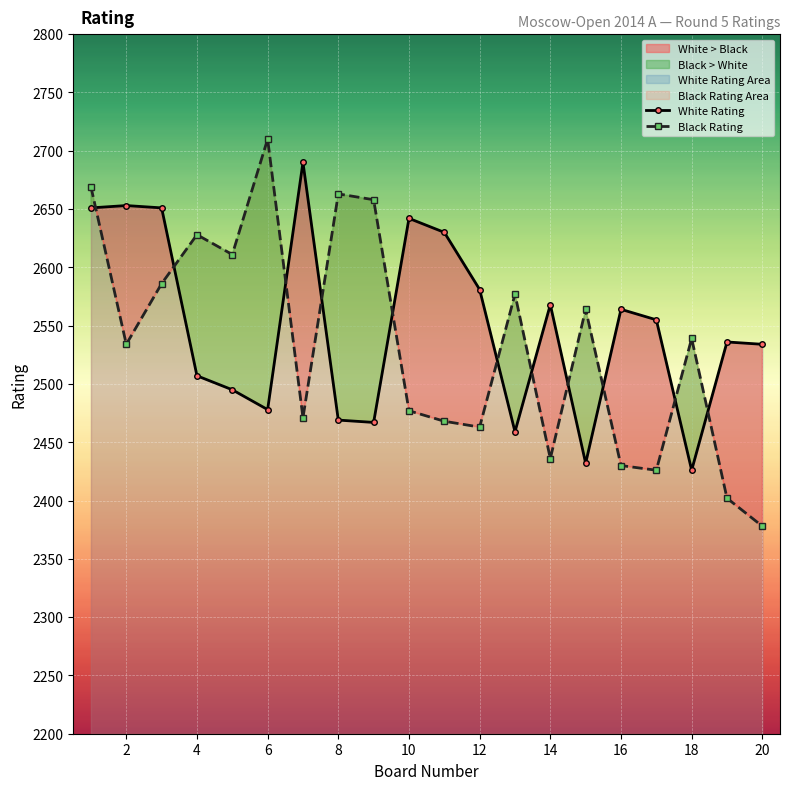

At which label is Black Rating closest to 2544?

18